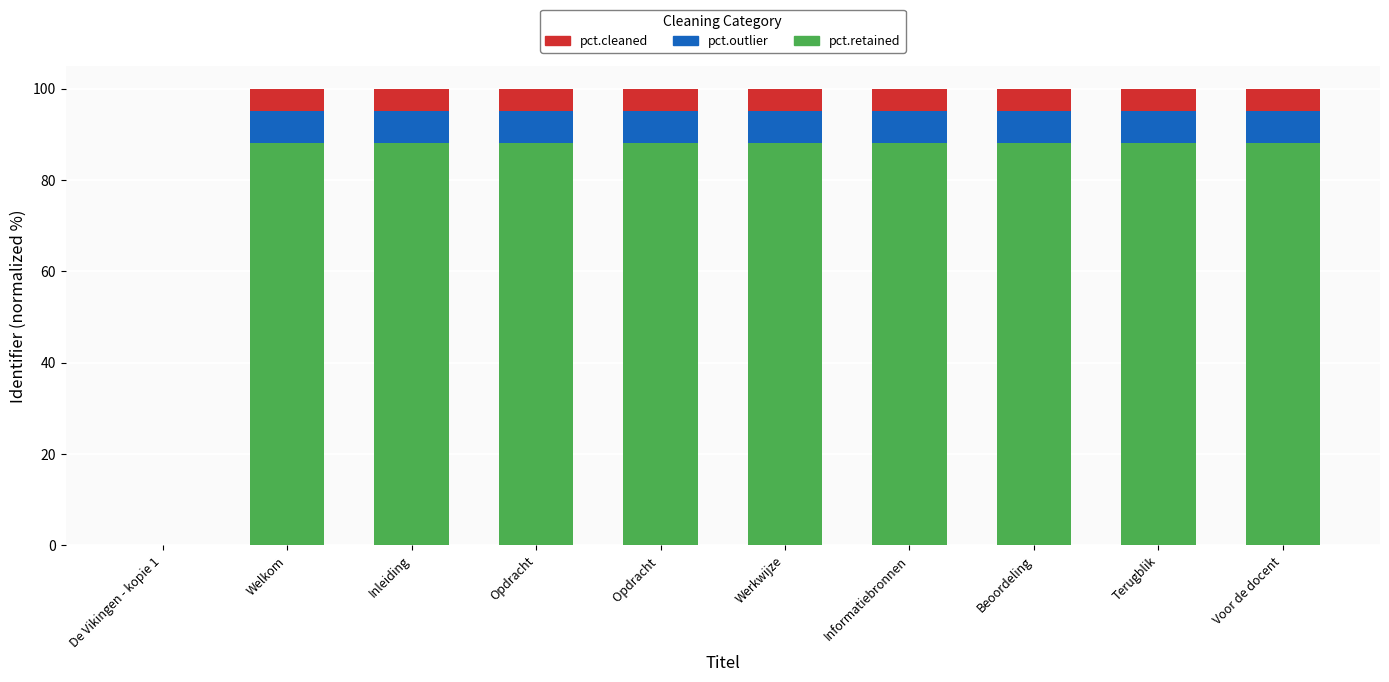

What is the maximum value for pct.retained?

88.0